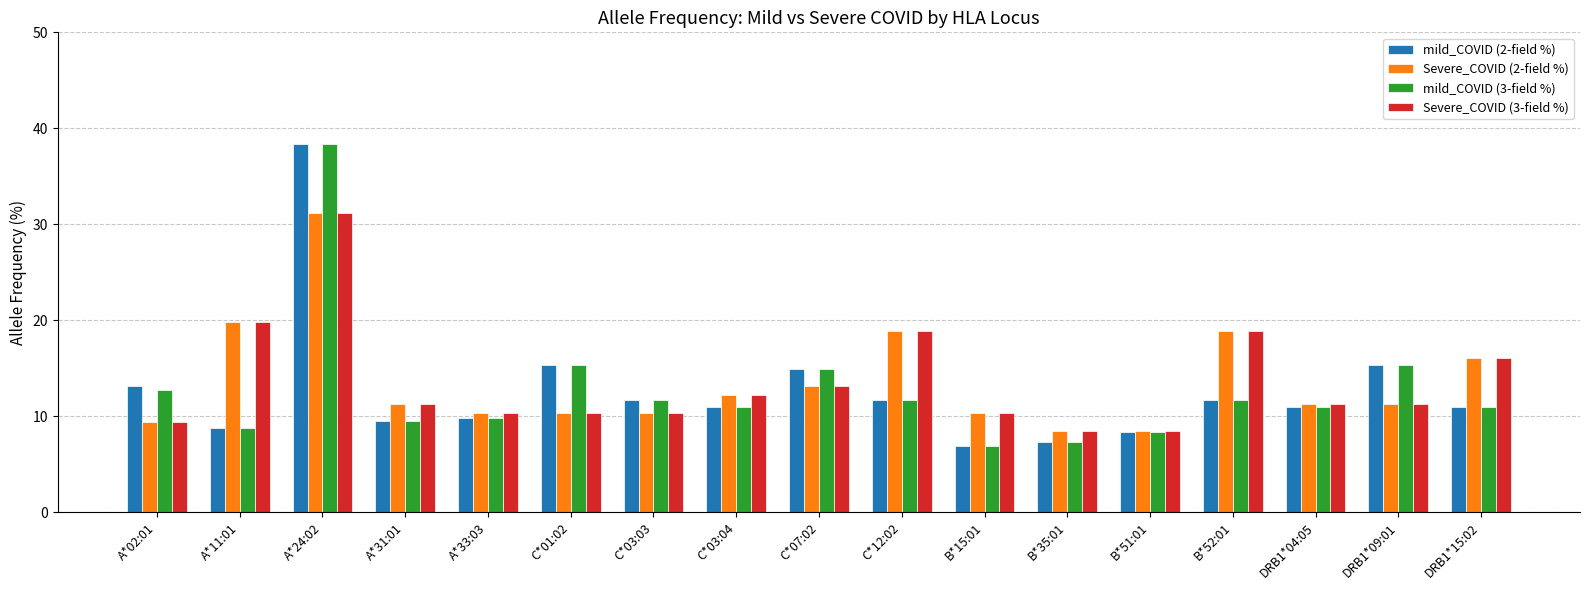

What is the difference between the second highest and second lowest values in the Severe_COVID (2-field %) series?

11.3